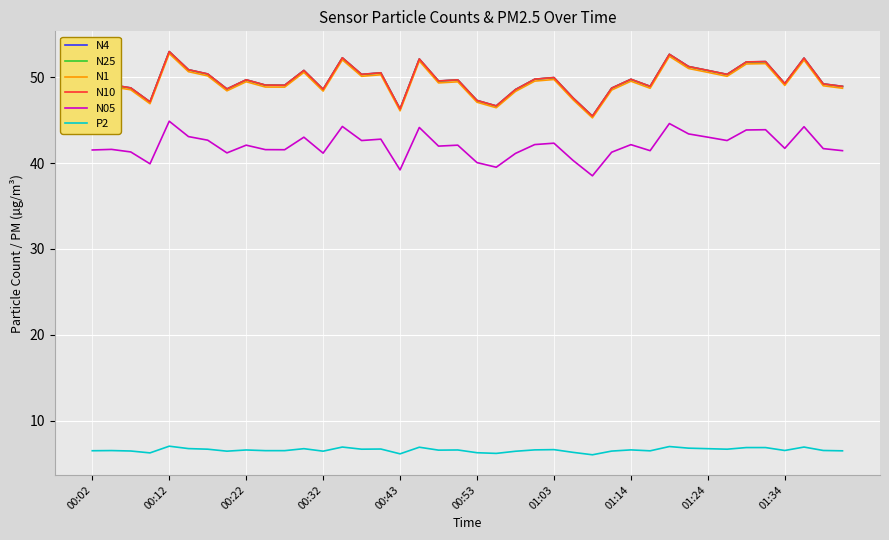

What is the highest value of the N25 series?

53.0